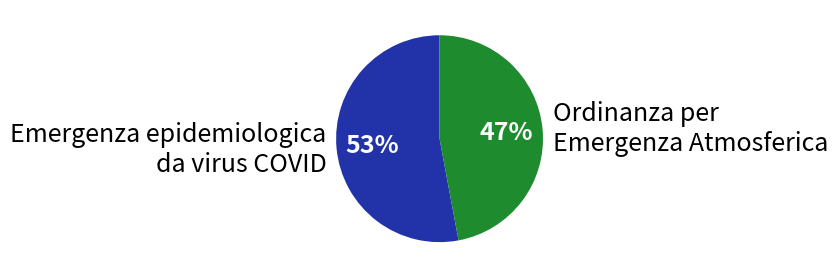

Does any single category account for the majority?

Yes